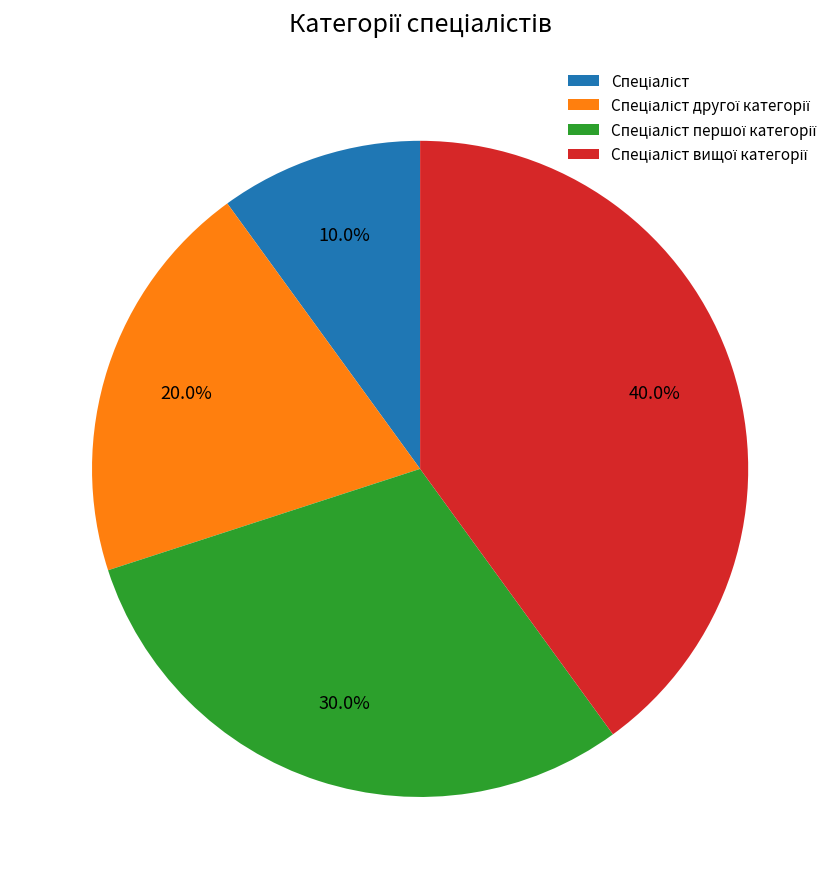

Is there a majority slice in this chart?

No